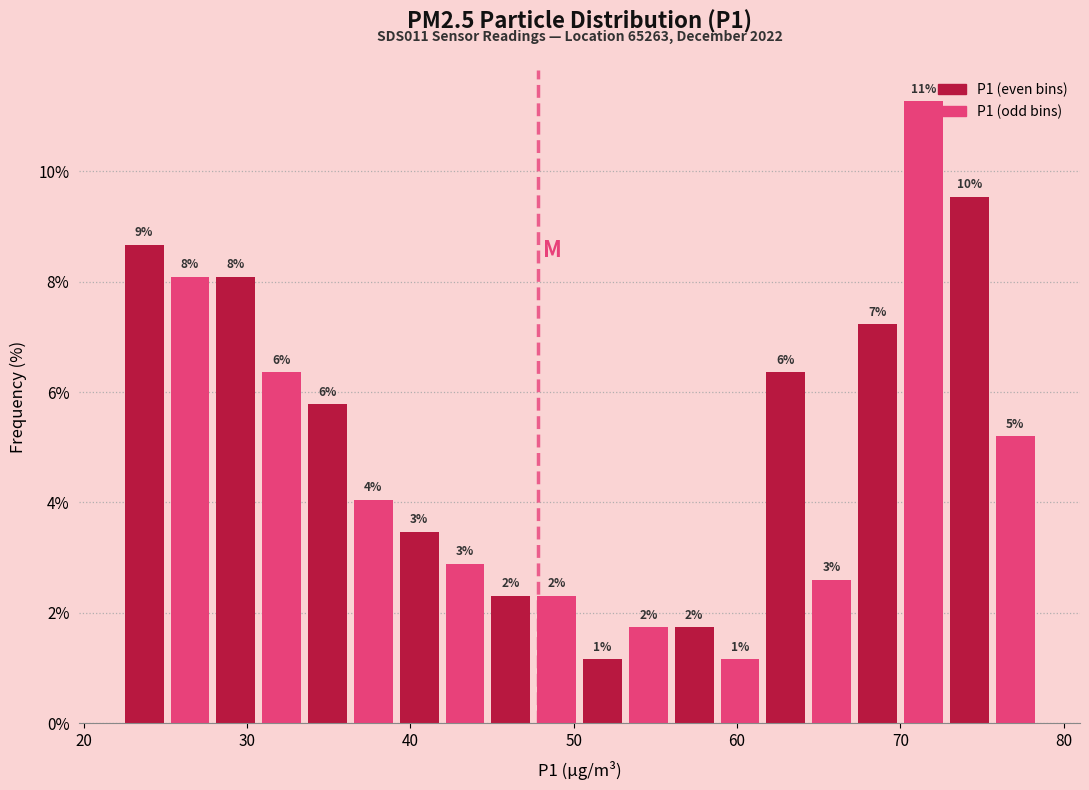

Read against the x-axis, roughly where is the centre of the tallest bar?

71